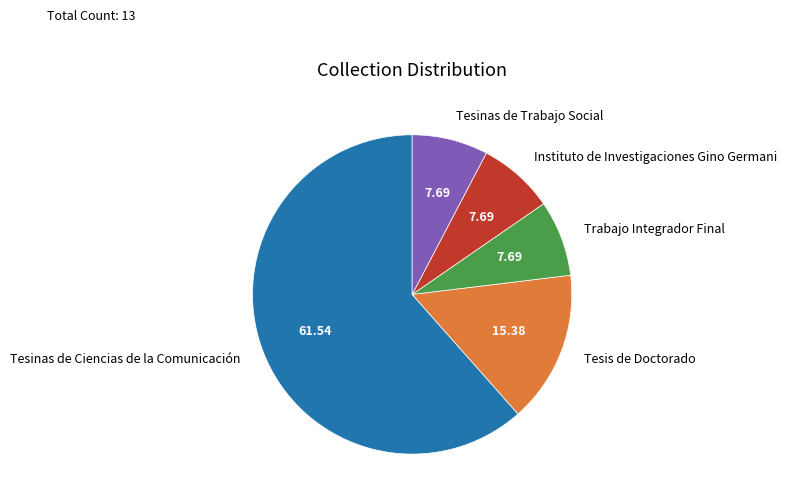

Which has a higher value, Tesinas de Ciencias de la Comunicación or Tesis de Doctorado?

Tesinas de Ciencias de la Comunicación